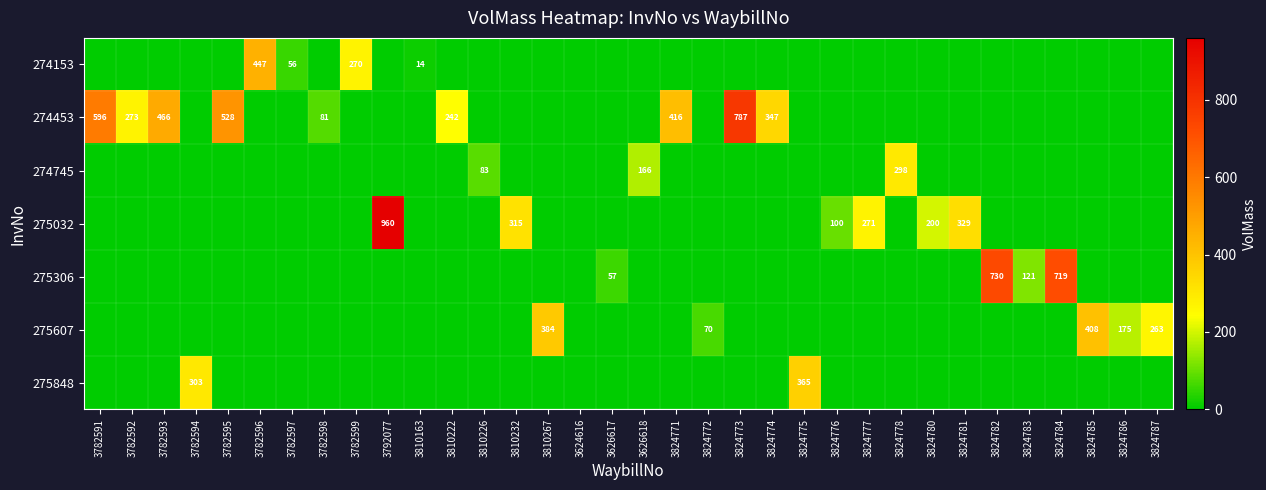

The 274453 series shows 528 at 3782595. True or false?

True